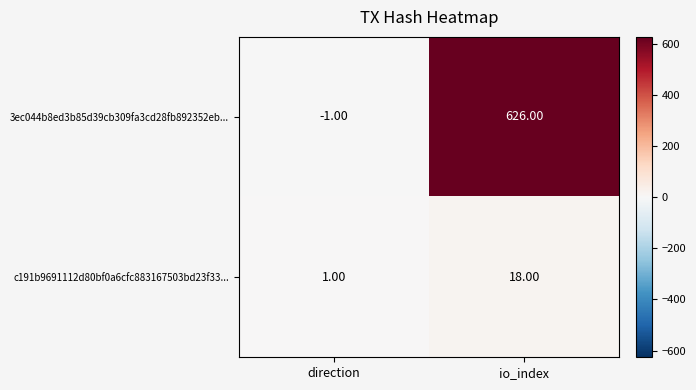

At which label does 3ec044b8ed3b85d39cb309fa3cd28fb892352eb... reach its peak?

io_index